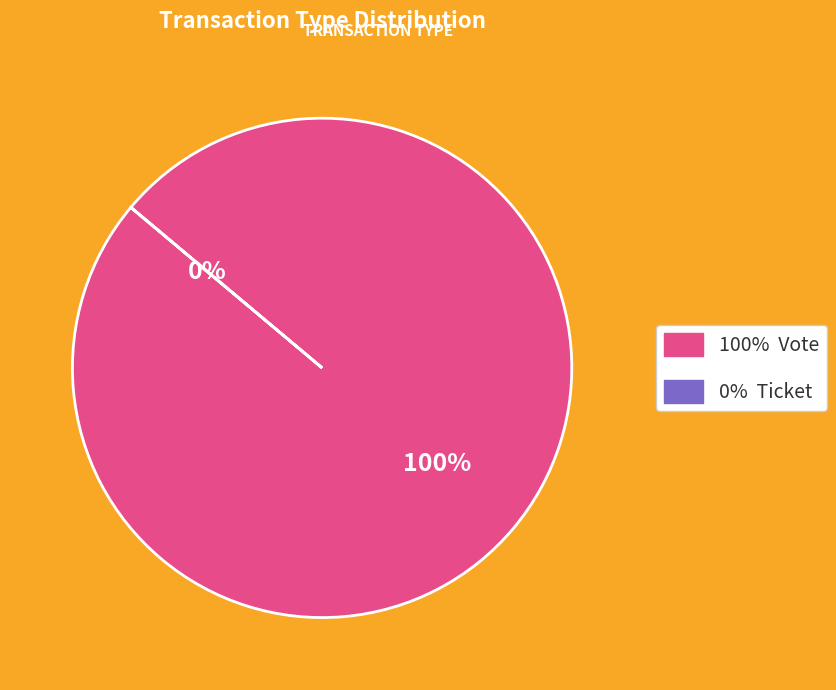

Between Ticket and Vote, which is larger?

Vote